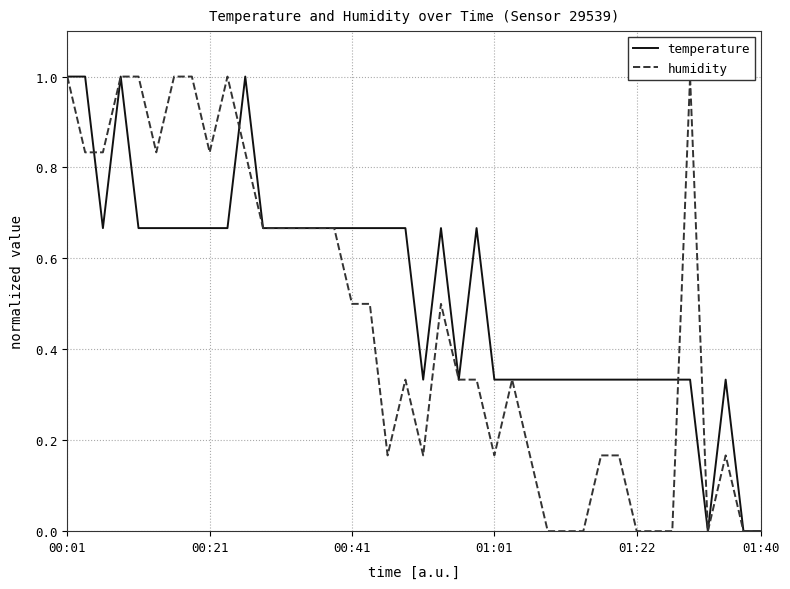

Reading left to right, transcribe all the data shown in this chart.

temperature: 1.0	1.0	0.7	1.0	0.7	0.7	0.7	0.7	0.7	0.7	1.0	0.7	0.7	0.7	0.7	0.7	0.7	0.7	0.7	0.7	0.3	0.7	0.3	0.7	0.3	0.3	0.3	0.3	0.3	0.3	0.3	0.3	0.3	0.3	0.3	0.3	0.0	0.3	0.0	0.0
humidity: 1.0	0.8	0.8	1.0	1.0	0.8	1.0	1.0	0.8	1.0	0.8	0.7	0.7	0.7	0.7	0.7	0.5	0.5	0.2	0.3	0.2	0.5	0.3	0.3	0.2	0.3	0.2	0.0	0.0	0.0	0.2	0.2	0.0	0.0	0.0	1.0	0.0	0.2	0.0	0.0